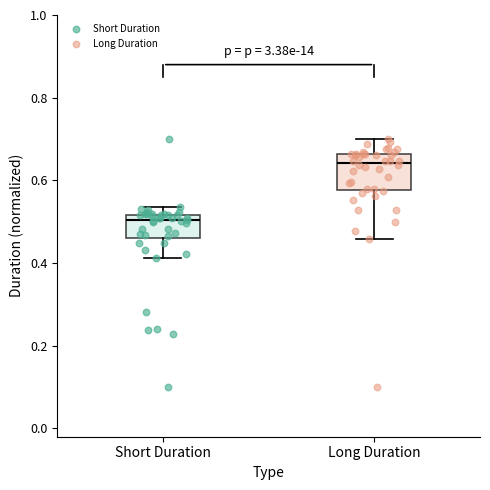

Comparing the boxes themselves (not the whiskers), which one is the tallest?

Long Duration